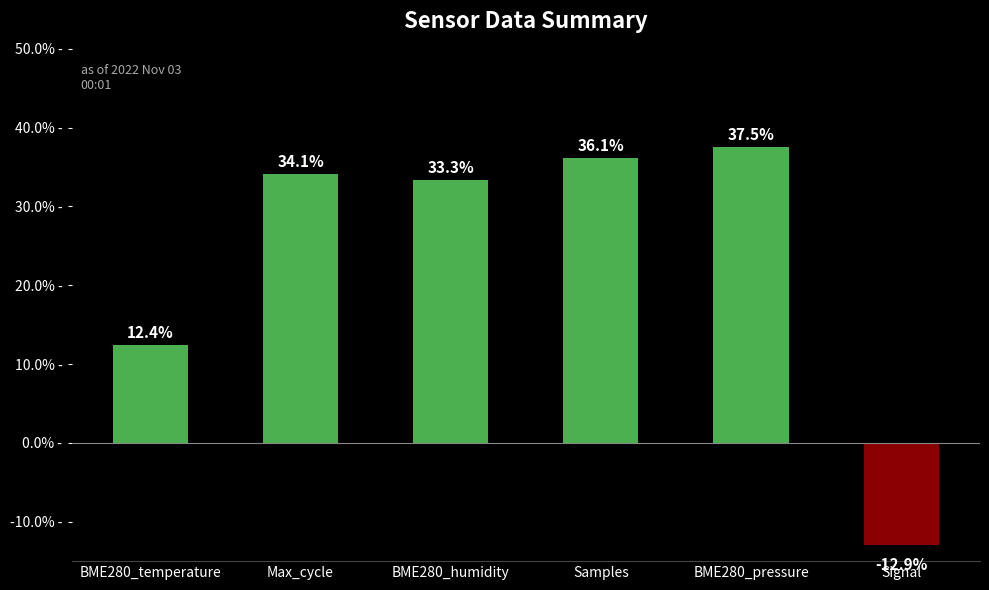

Reading left to right, list all the values displayed in this chart.

BME280_temperature=12.4	Max_cycle=34.1	BME280_humidity=33.3	Samples=36.1	BME280_pressure=37.5	Signal=-12.9